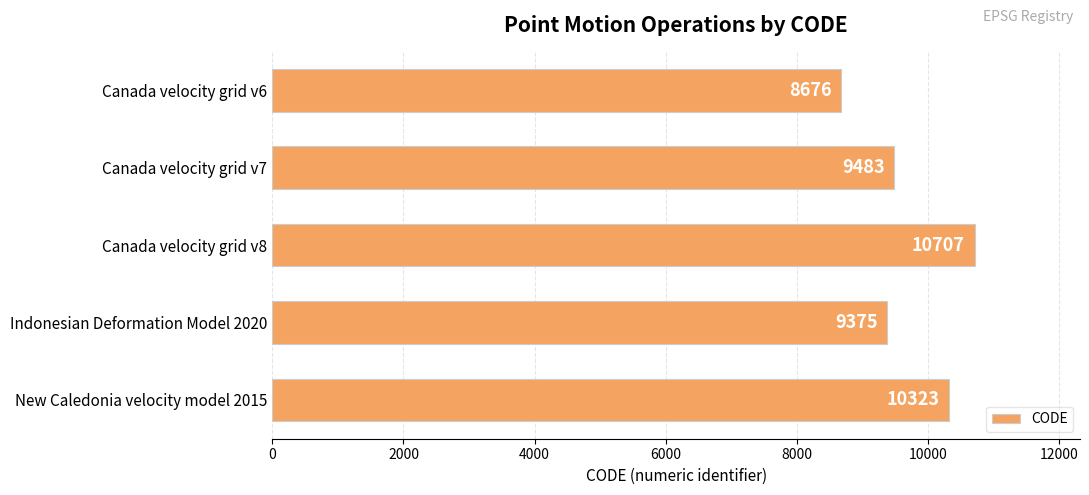

The chart shows a value of 2891 at Canada velocity grid v7. True or false?

False